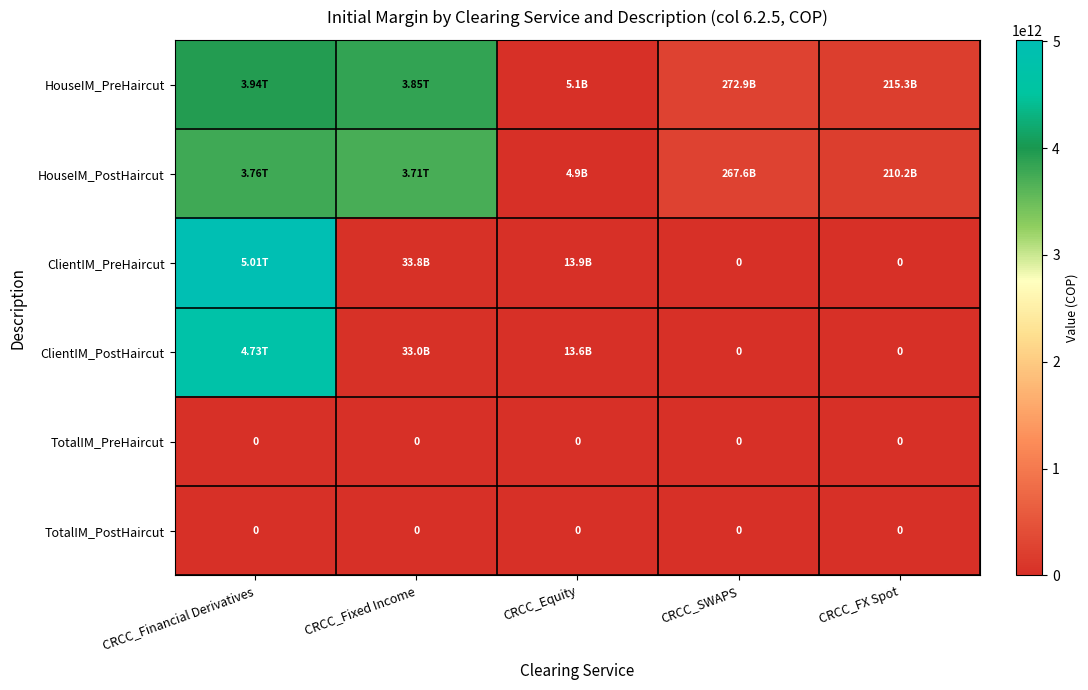

What is the difference between the second highest and second lowest values in the ClientIM_PreHaircut series?

33785481786.0